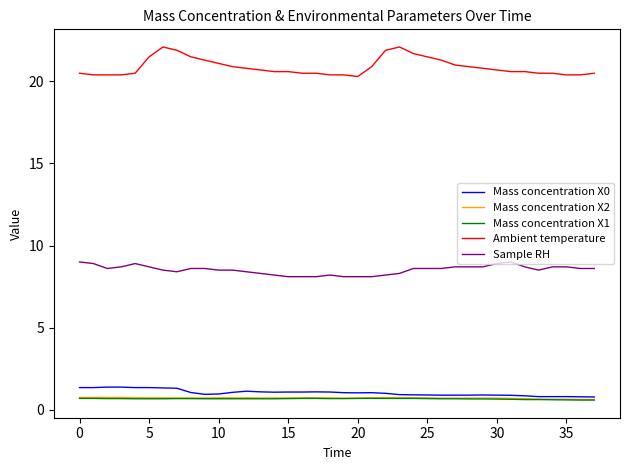

What is the greatest value displayed?

22.1